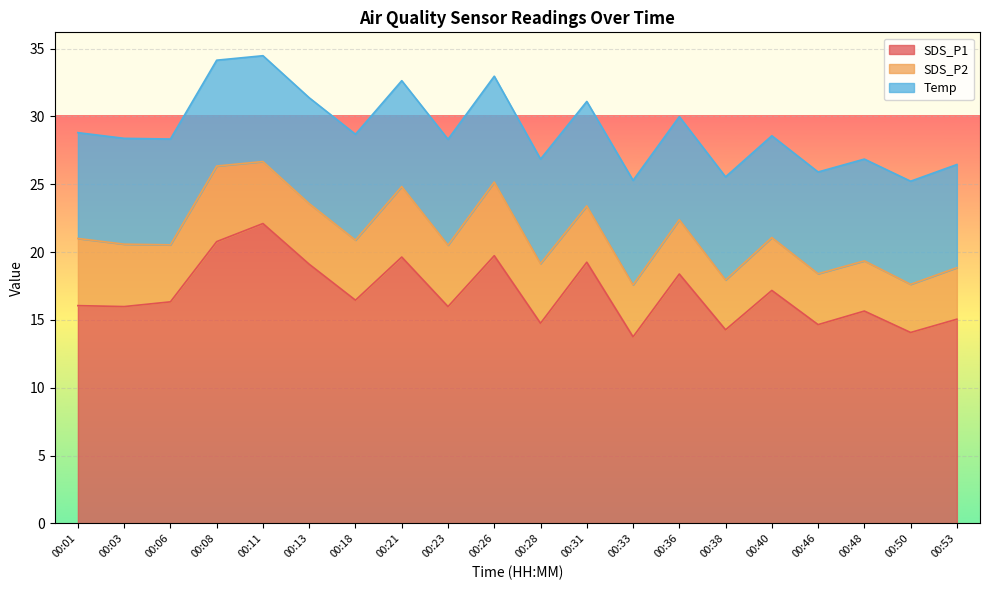

The value of SDS_P1 at 00:28 is 5.6. True or false?

False